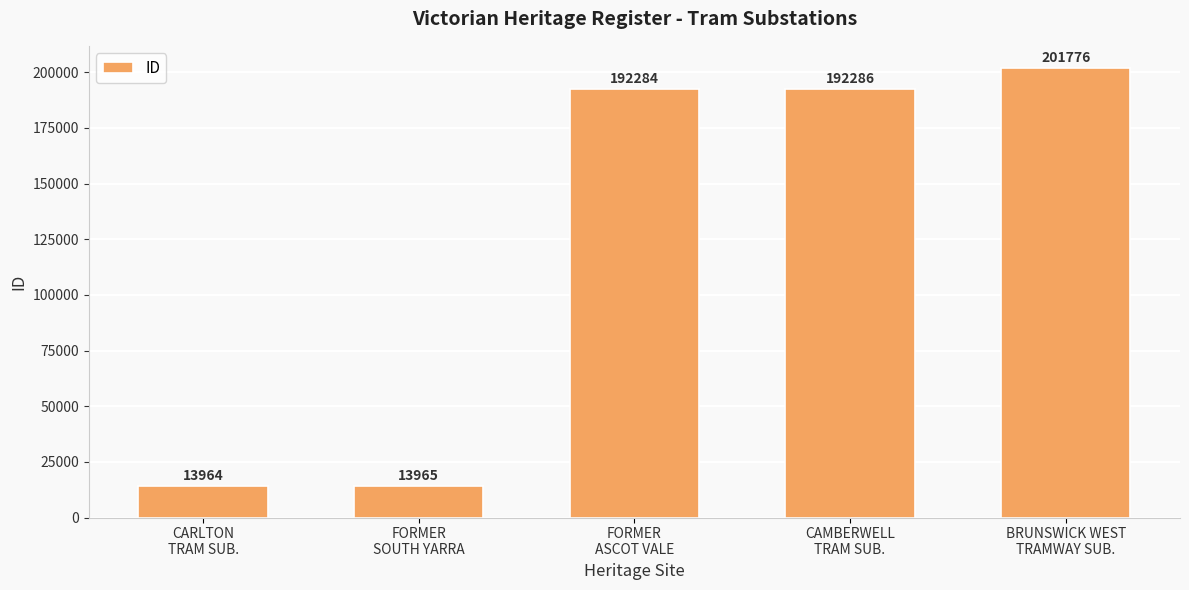

The chart shows a value of 192284 at FORMER
ASCOT VALE. True or false?

True